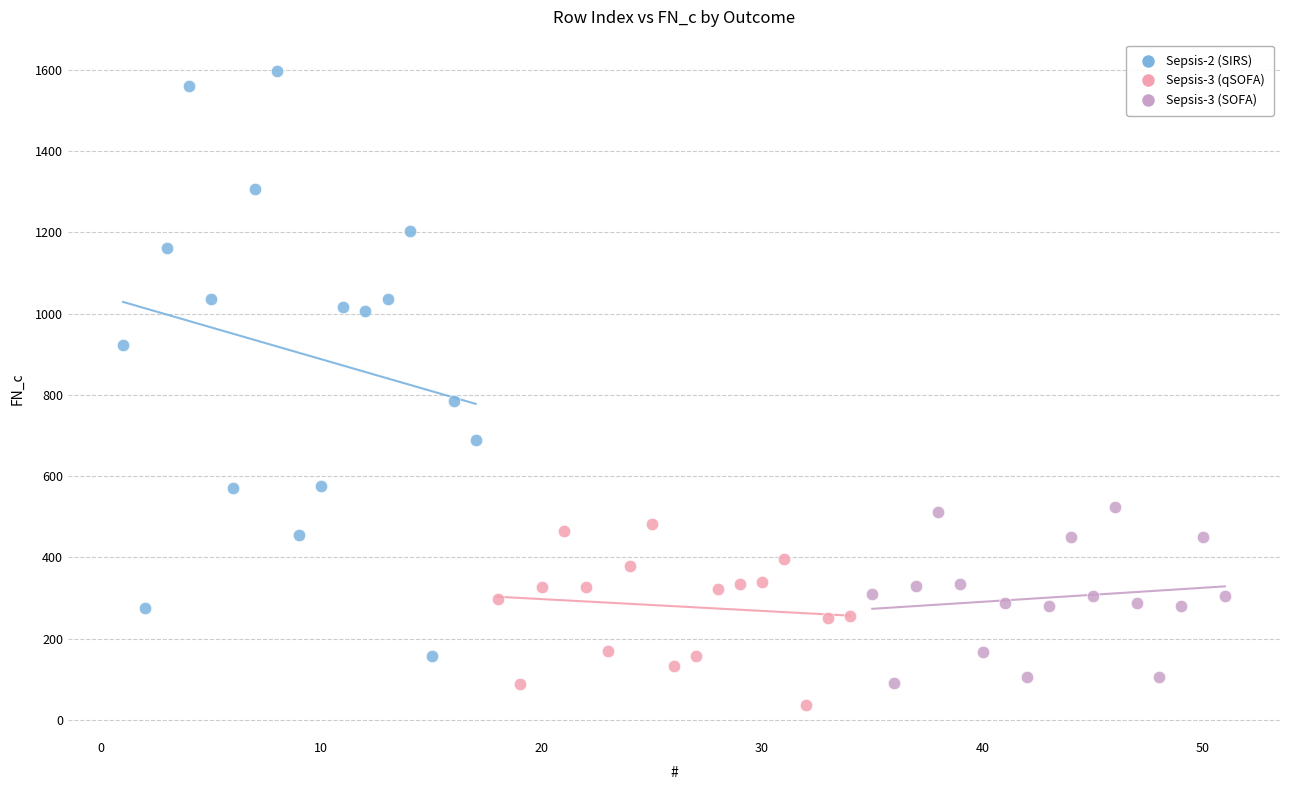

Which series has the largest Y range (max minus min)?

Sepsis-2 (SIRS)